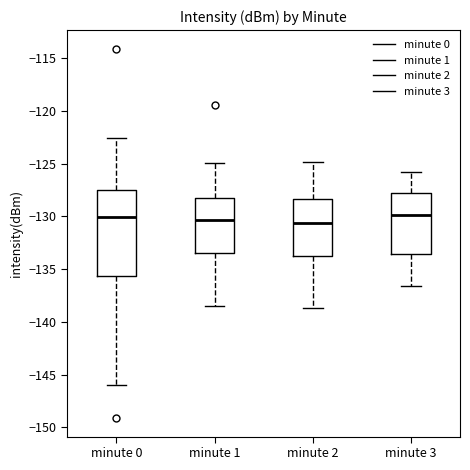

Reading left to right, read every box against the y-axis: the position of its median line, the range the box covers, and the ends of its whiskers. The values are not printed on the chart, so give them approximately, as read against the axis.

minute 0: median -130.0, box -135.5 to -127.5, whiskers -146.0 to -122.5
minute 1: median -130.5, box -133.5 to -128.0, whiskers -138.5 to -125.0
minute 2: median -130.5, box -133.5 to -128.5, whiskers -138.5 to -125.0
minute 3: median -130.0, box -133.5 to -128.0, whiskers -136.5 to -126.0